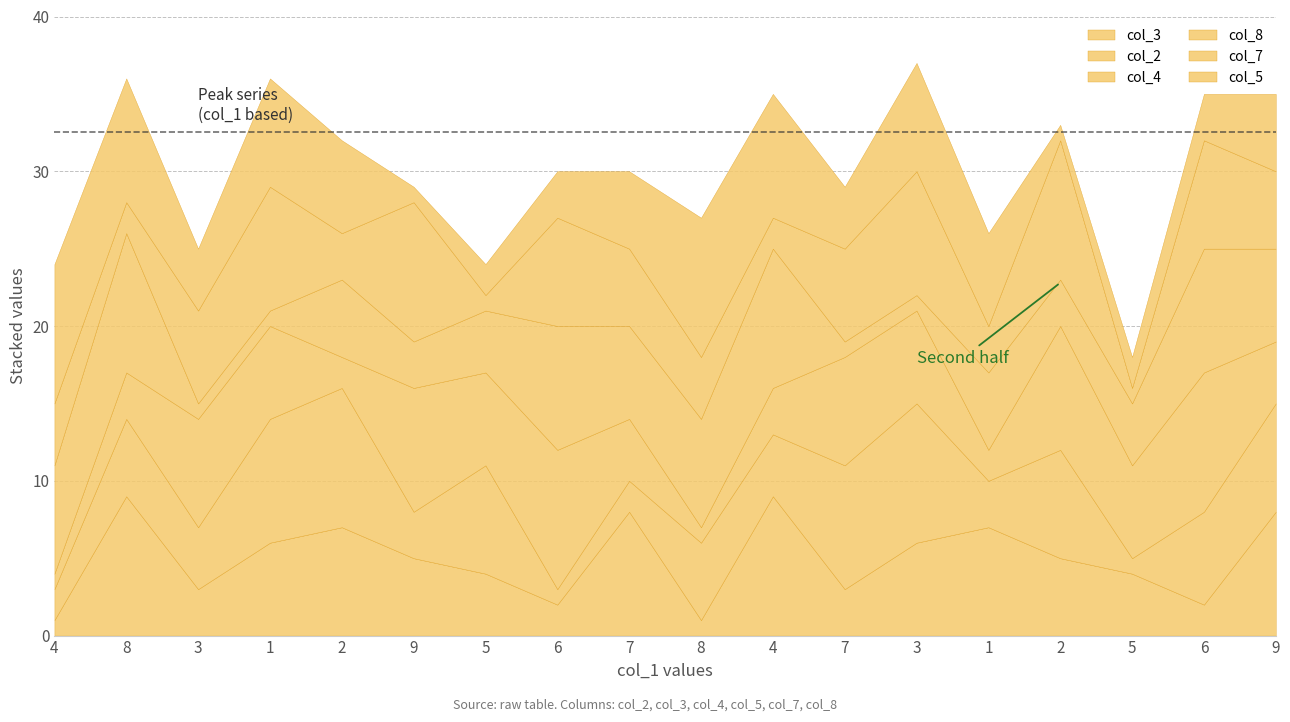

What is the difference between the maximum and second lowest values in the col_5 series?

8